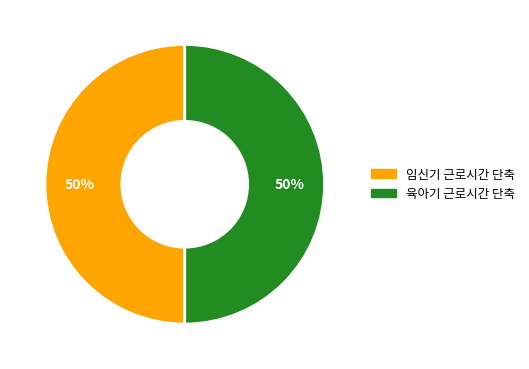

To the nearest percent, what is the average slice percentage?

50%